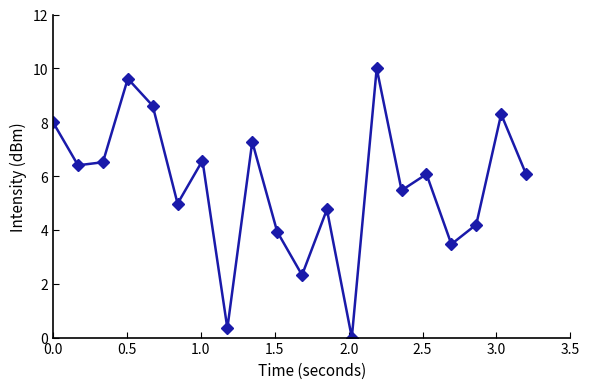

How many interior local valleys (lower than both neighbors) does the data have?

7